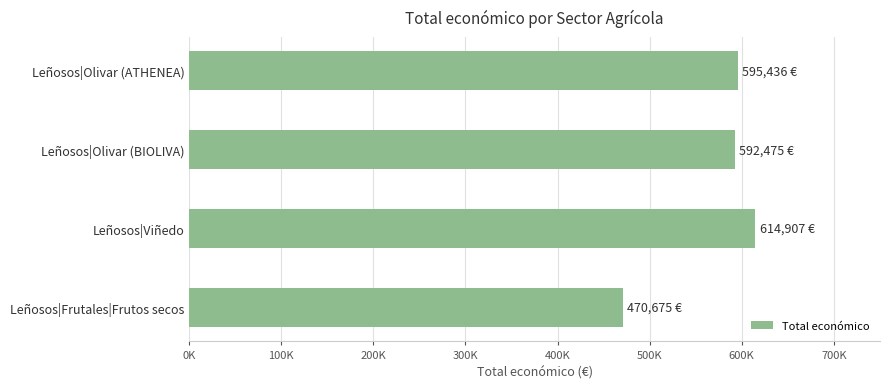

Are the bars horizontal?

Yes